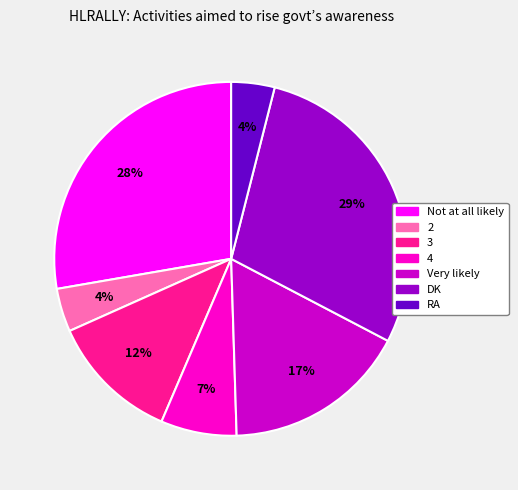

Is the sum of DK and 4 greater than half?

No